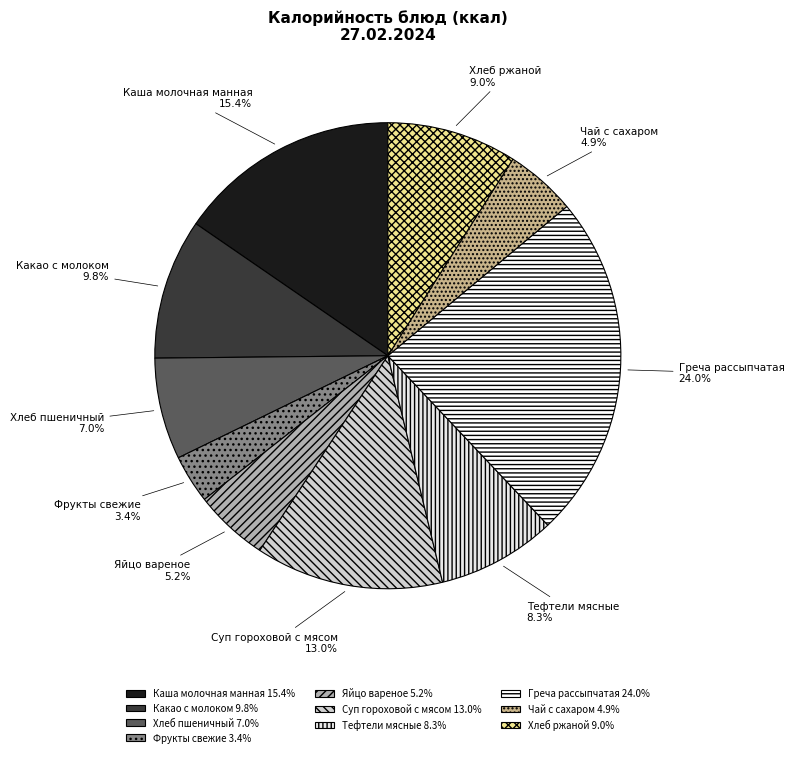

Does Каша молочная манная account for over 50% of the chart?

No